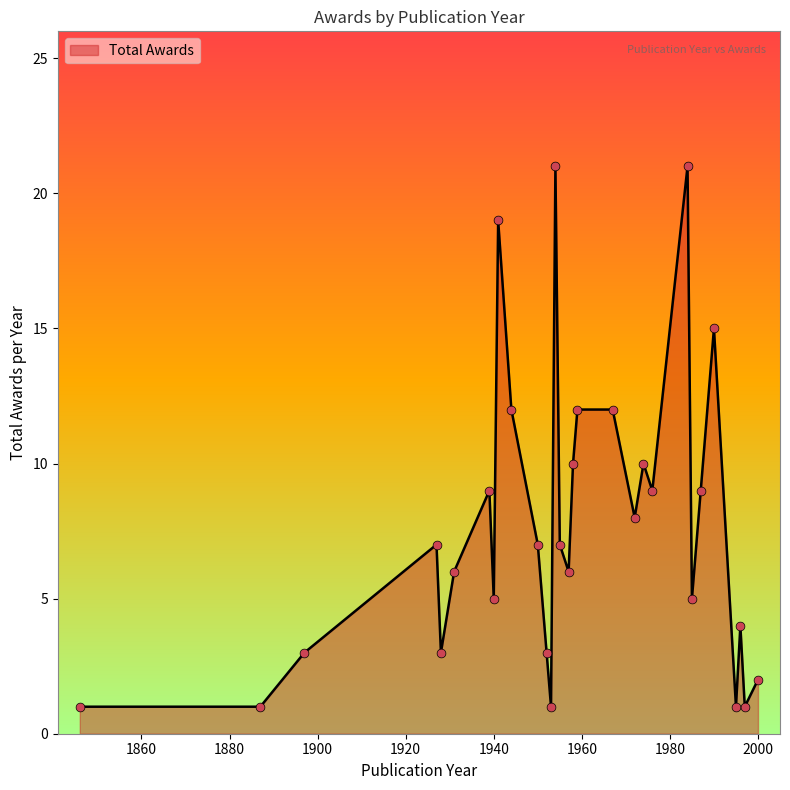

What is the difference between the maximum and minimum values?

20